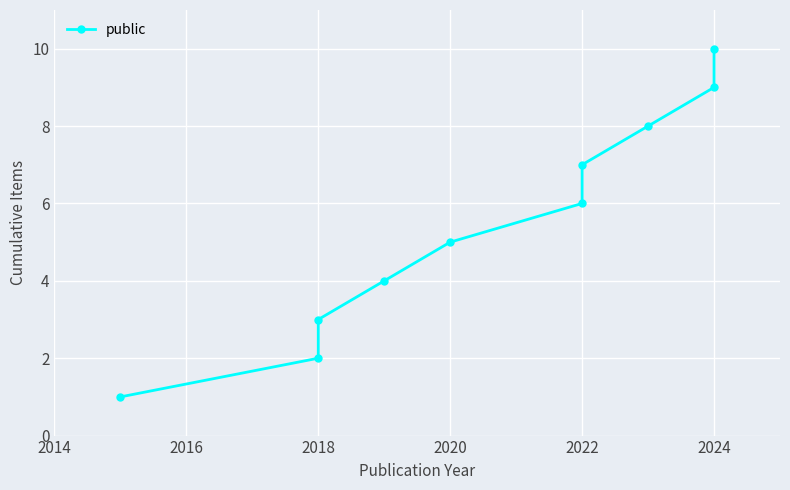

What is the difference between the maximum and minimum values?

9